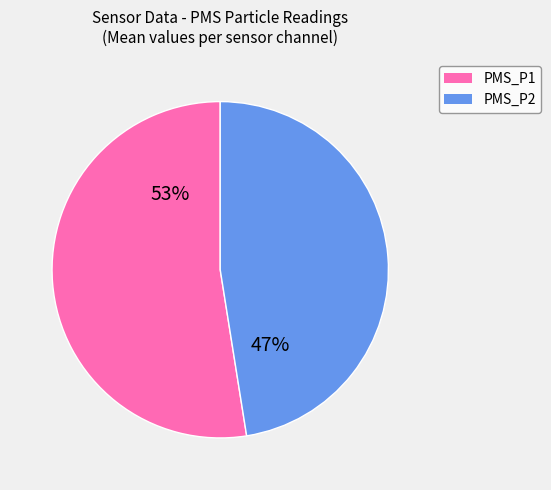

True or false: PMS_P1 accounts for 65% of the total.

False